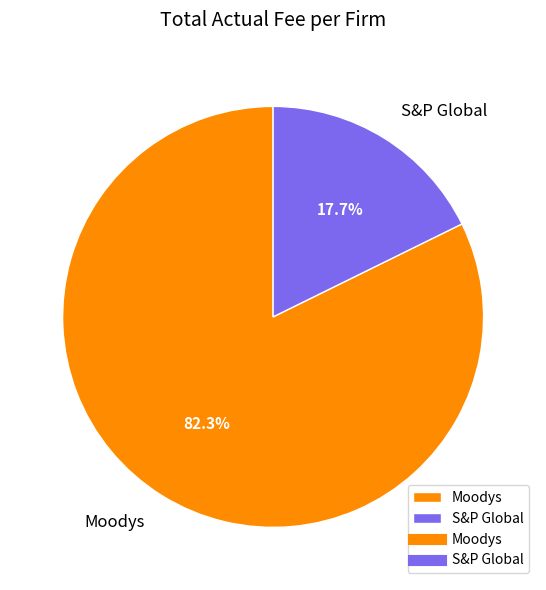

To the nearest percent, what is the difference between the S&P Global and Moodys slice percentages?

65%